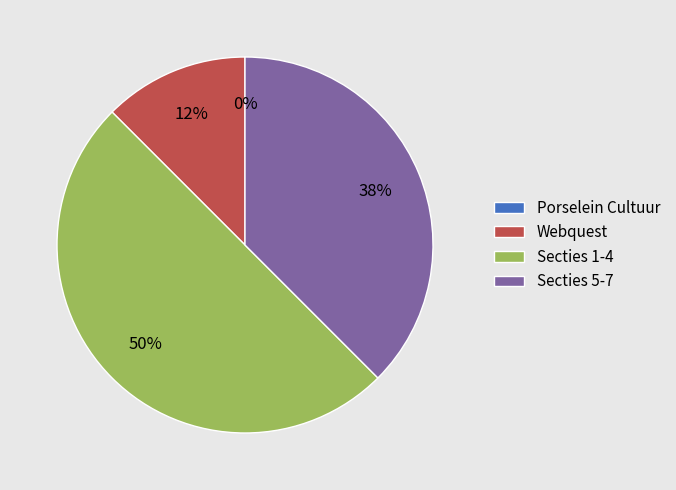

Which slice is the largest?

Secties 1-4